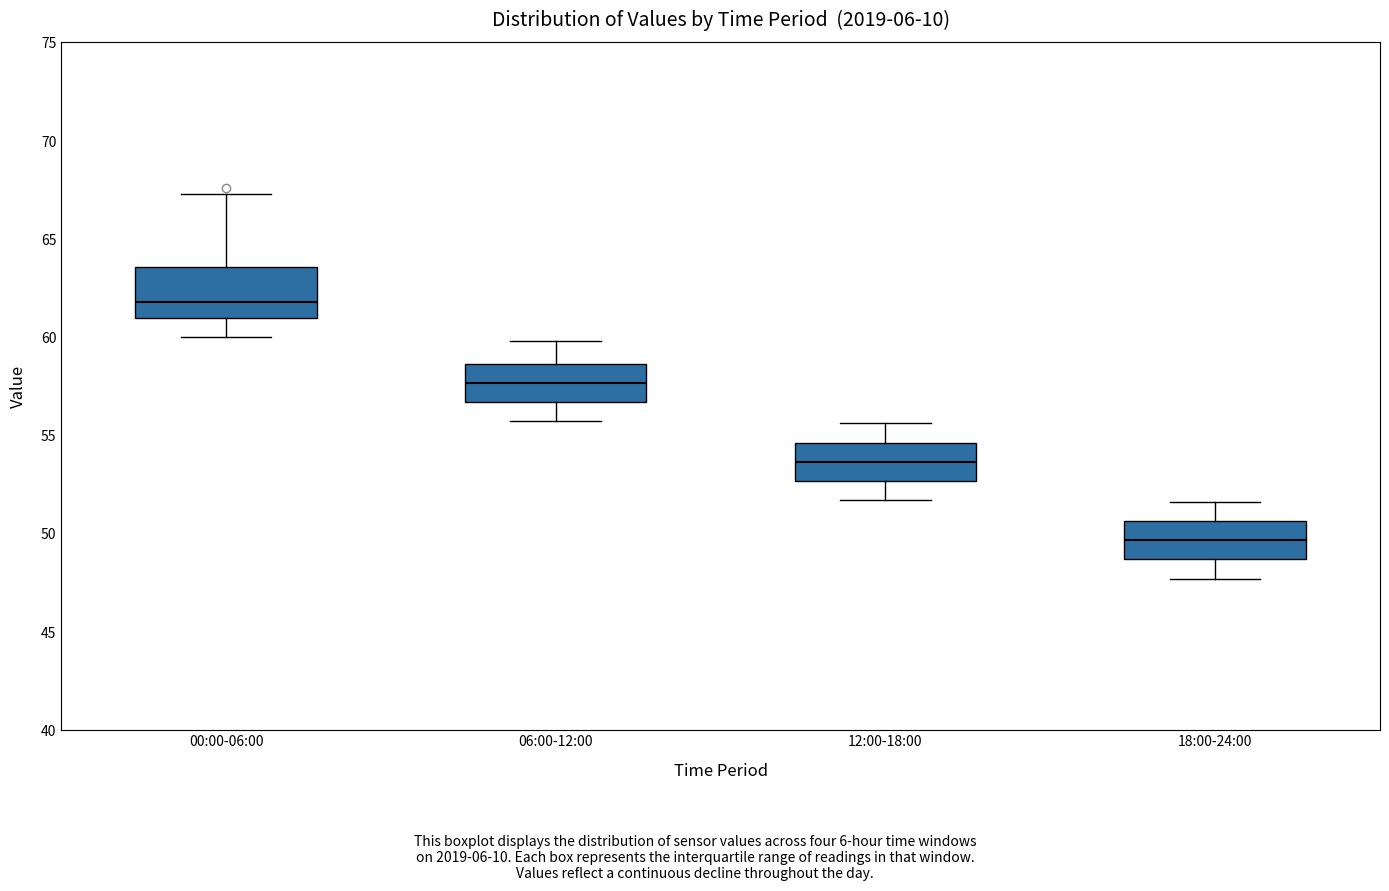

Reading left to right, read every box against the y-axis: the position of its median line, the range the box covers, and the ends of its whiskers. The values are not printed on the chart, so give them approximately, as read against the axis.

00:00-06:00: median 62.0, box 61.0 to 63.5, whiskers 60.0 to 67.5
06:00-12:00: median 57.5, box 56.5 to 58.5, whiskers 55.5 to 60.0
12:00-18:00: median 53.5, box 52.5 to 54.5, whiskers 51.5 to 55.5
18:00-24:00: median 49.5, box 48.5 to 50.5, whiskers 47.5 to 51.5